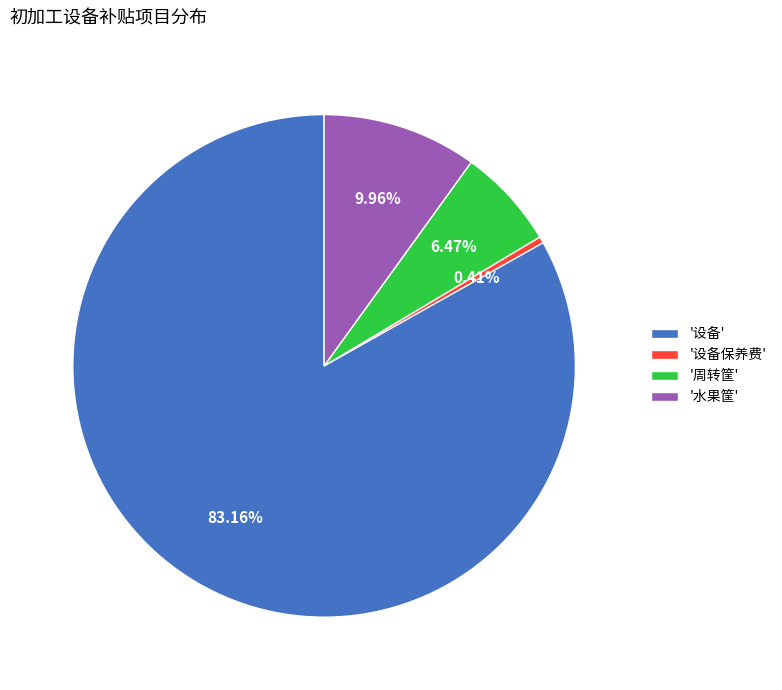

How many slices are in this pie chart?

4